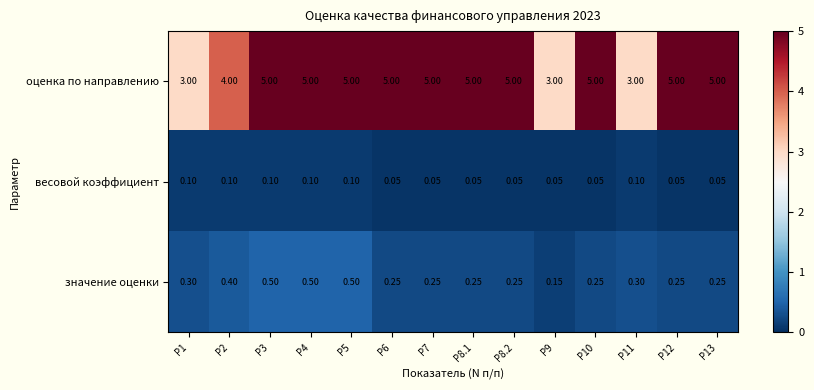

Is the value of значение оценки at Р6 greater than the value of оценка по направлению at Р12?

No